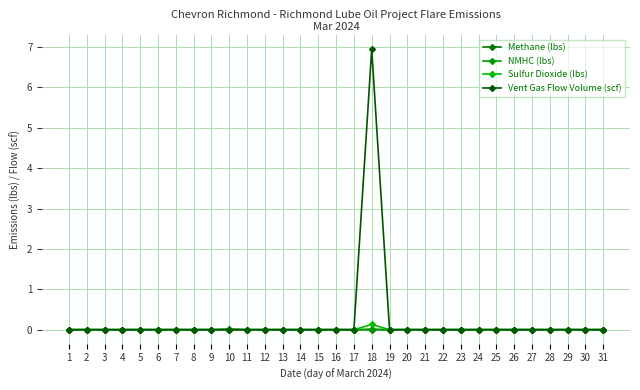

The value of Vent Gas Flow Volume (scf) at 22 is 3.8. True or false?

False